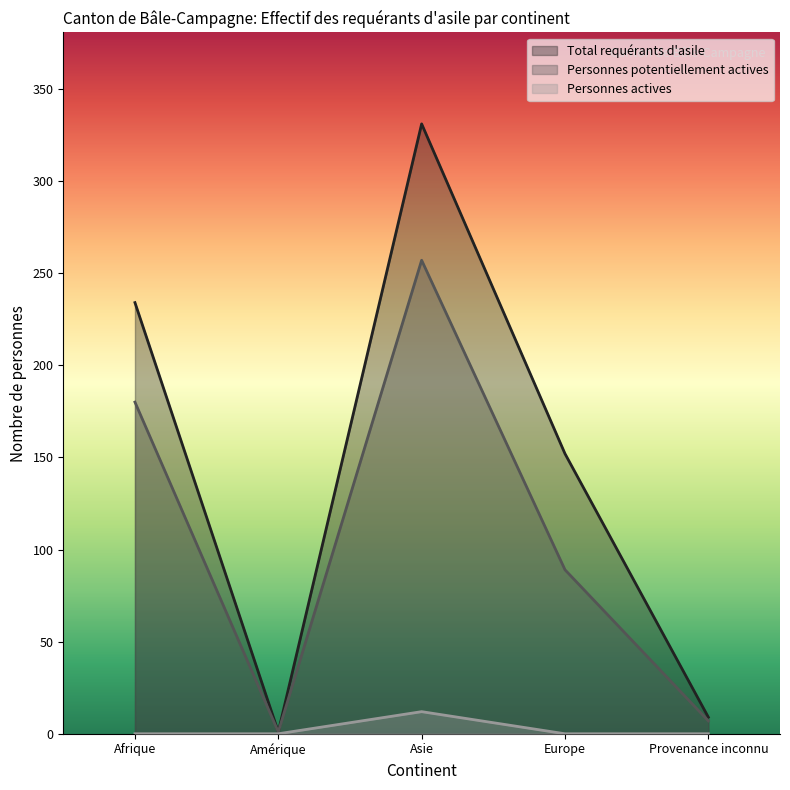

Reading left to right, extract all data points from this chart.

Total requérants d'asile: 234	1	331	152	9
Personnes potentiellement actives: 180	1	257	89	7
Personnes actives: 0	0	12	0	0